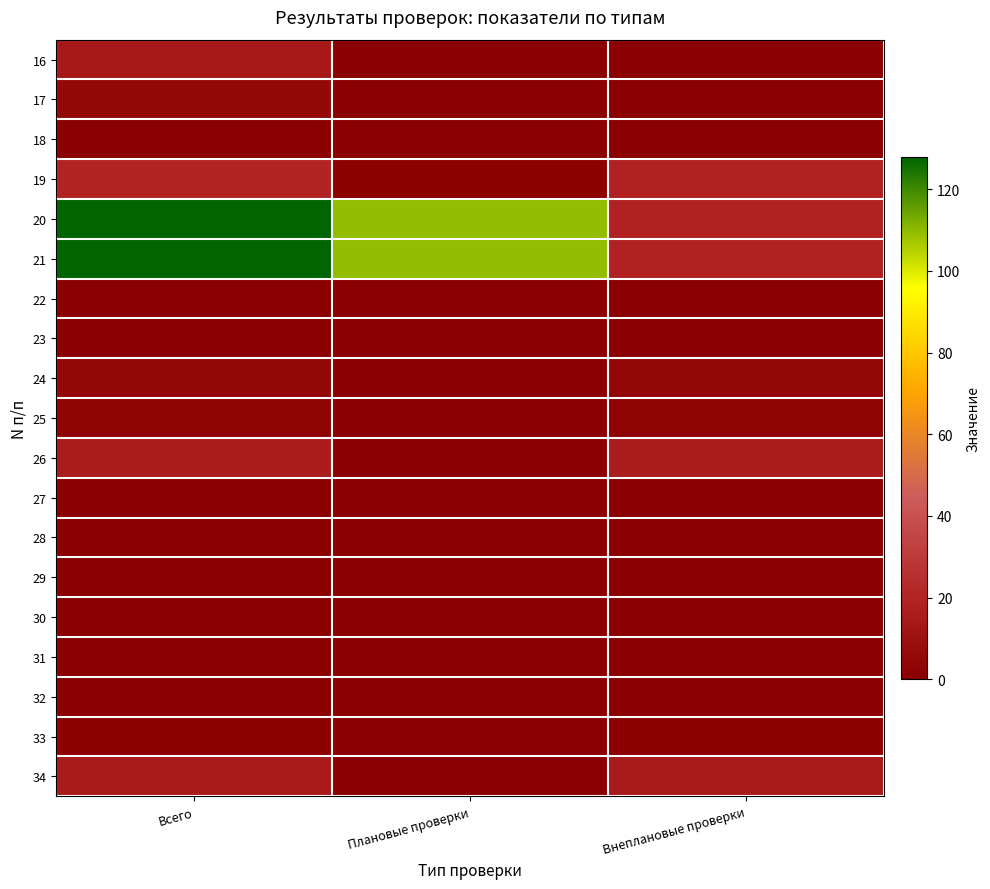

Which series has the largest total across all categories?

20